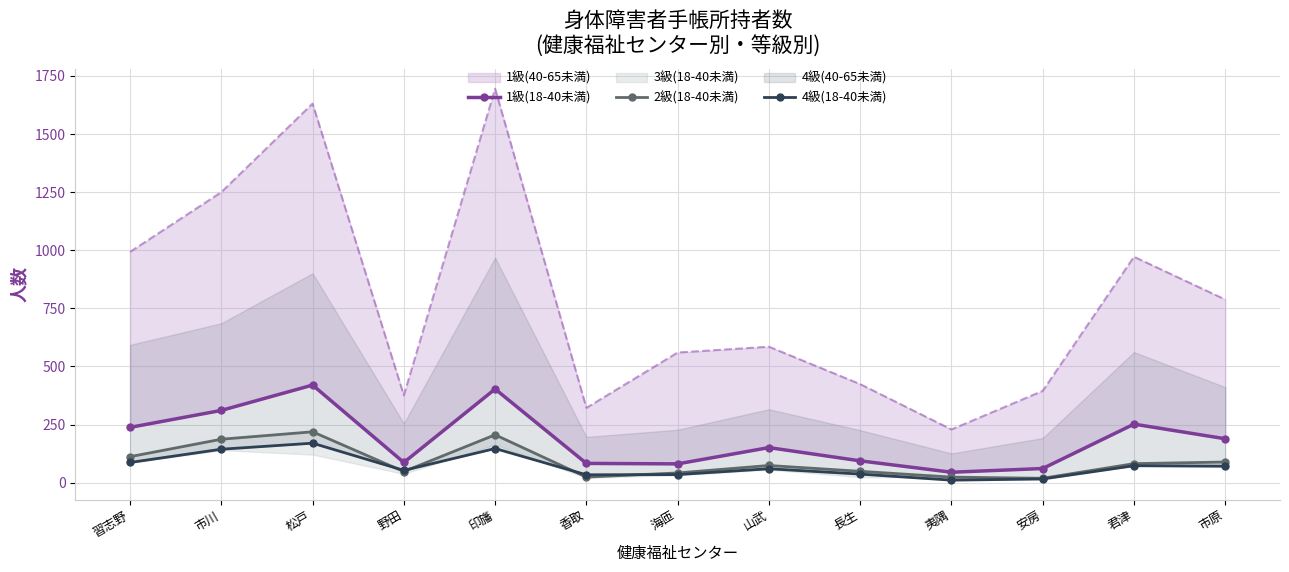

What is the label of the 12th point from the left?

君津